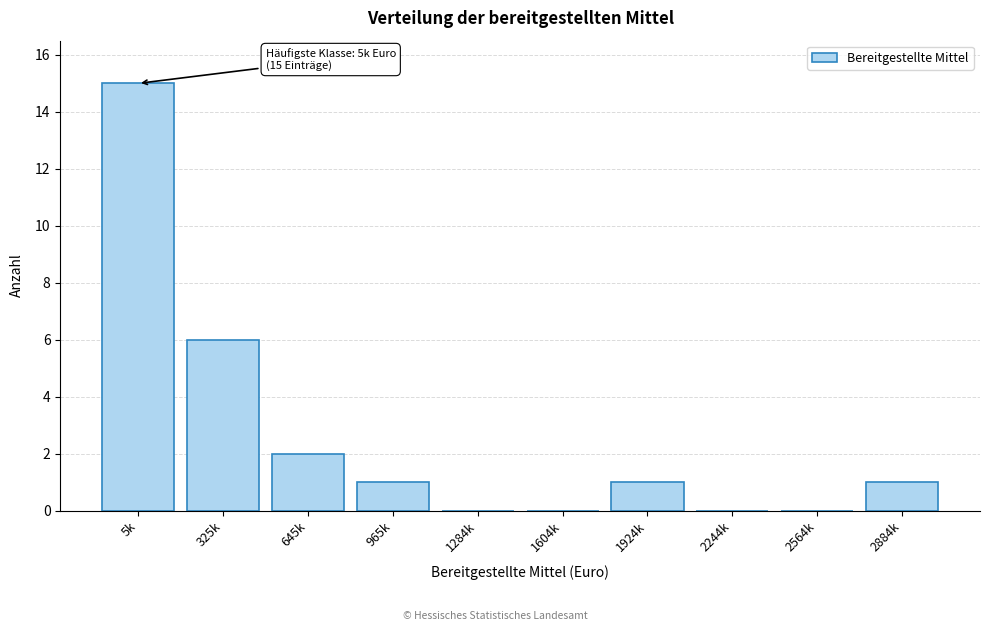

Reading left to right, extract all data points from this chart.

5k=15	325k=6	645k=2	965k=1	1284k=0	1604k=0	1924k=1	2244k=0	2564k=0	2884k=1